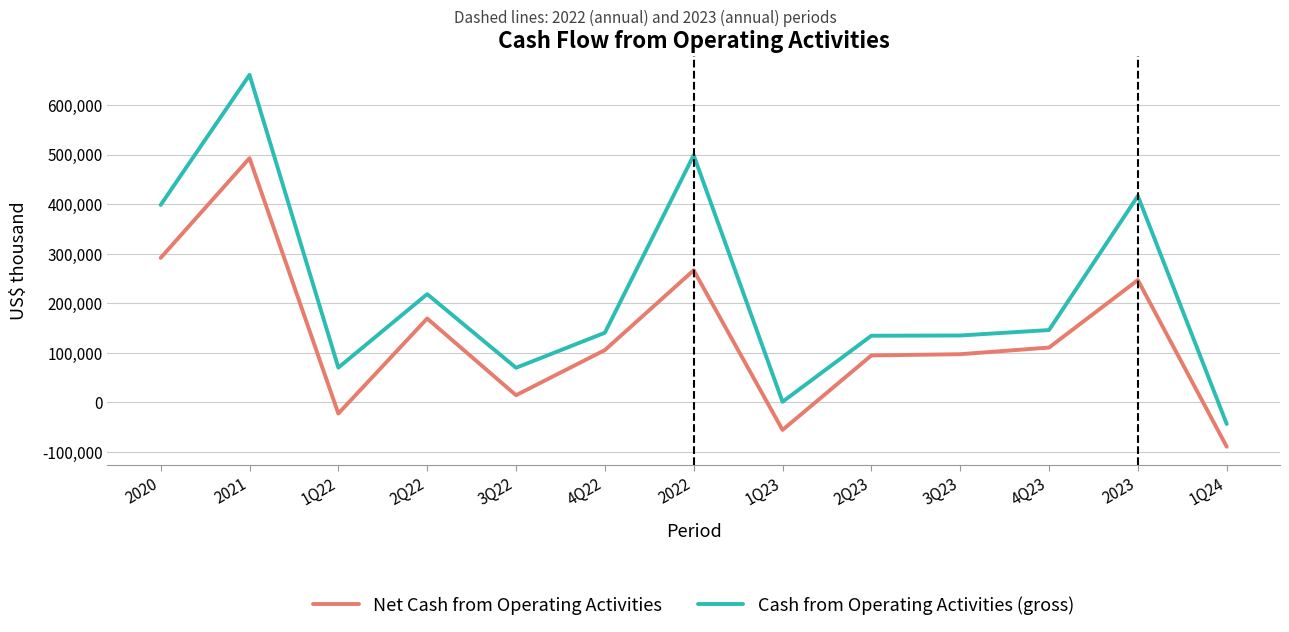

Is this an area chart (filled region under the line)?

No